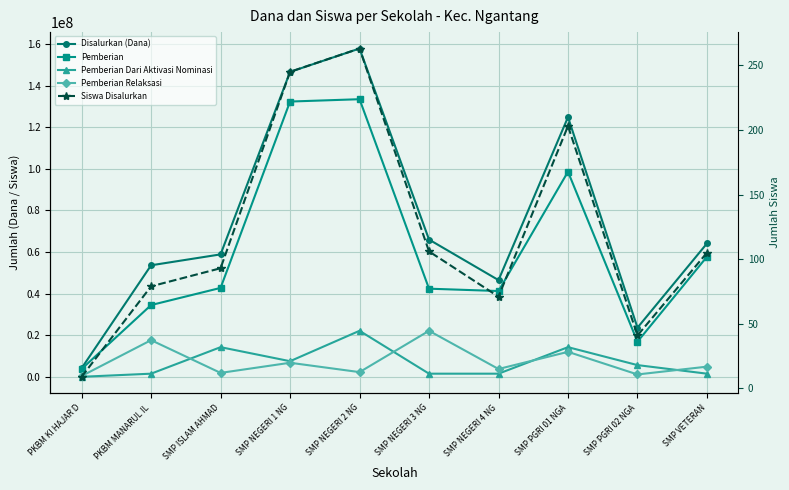

At which label does Pemberian Dari Aktivasi Nominasi reach its peak?

SMP NEGERI 2 NG